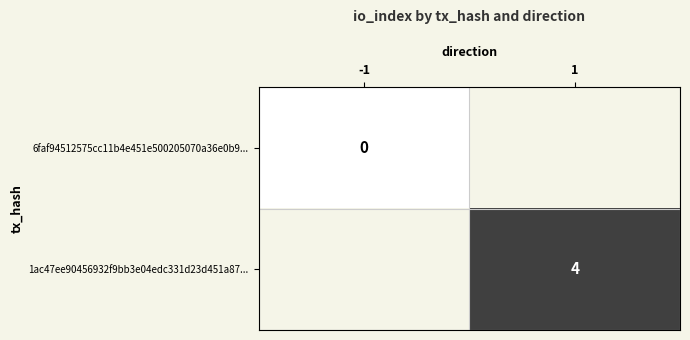

Which label corresponds to the largest value in the chart?

1